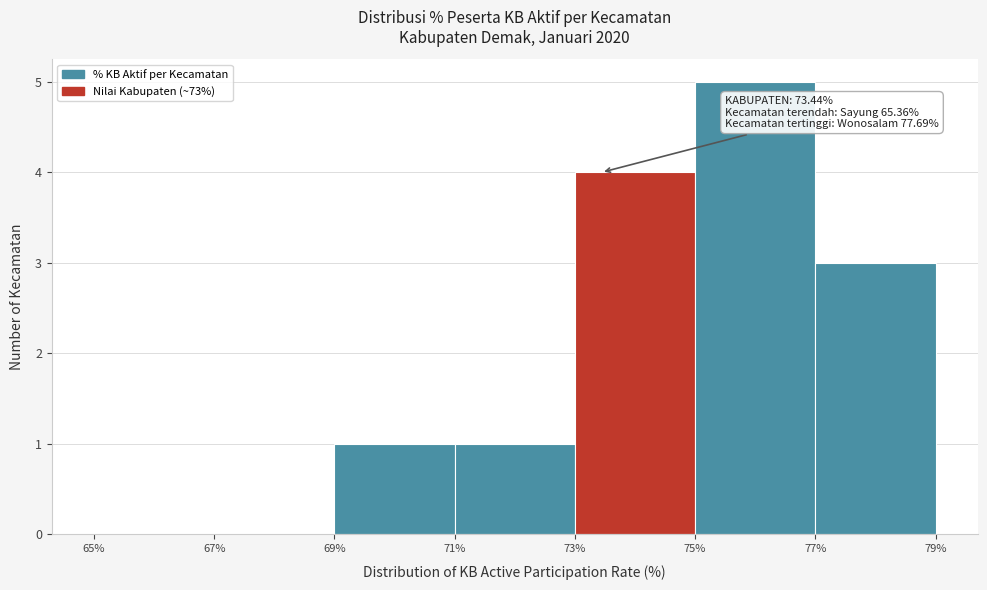

Which range on the x-axis has the tallest bar?

75% to 77%